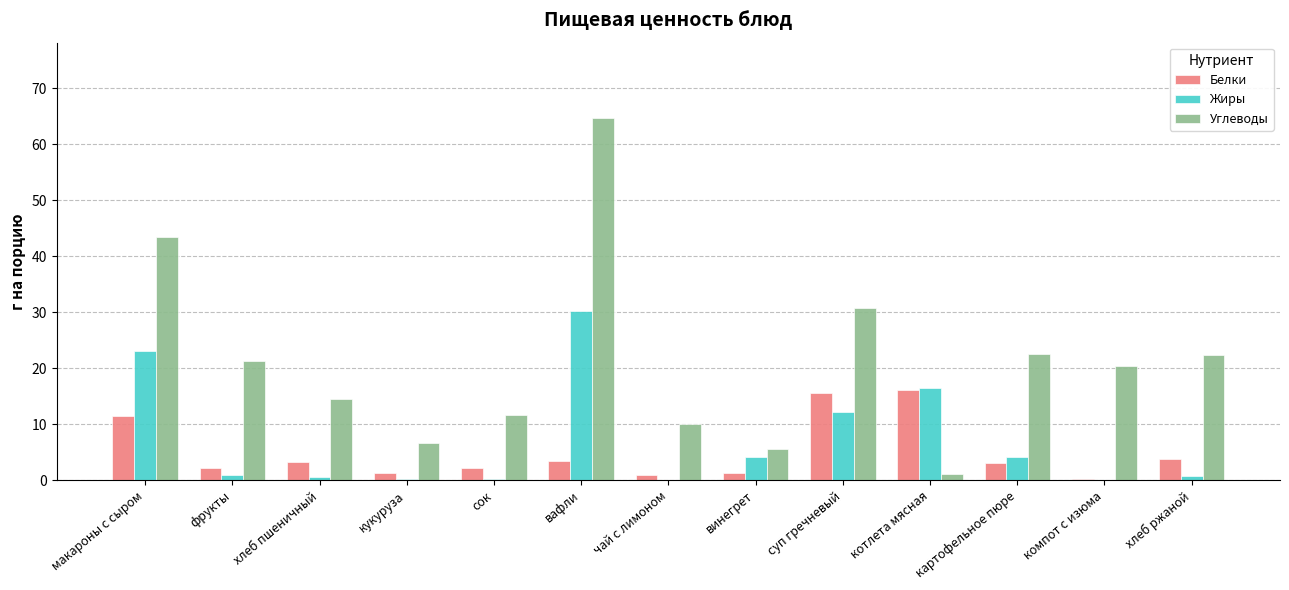

Which series has the largest total across all categories?

Углеводы